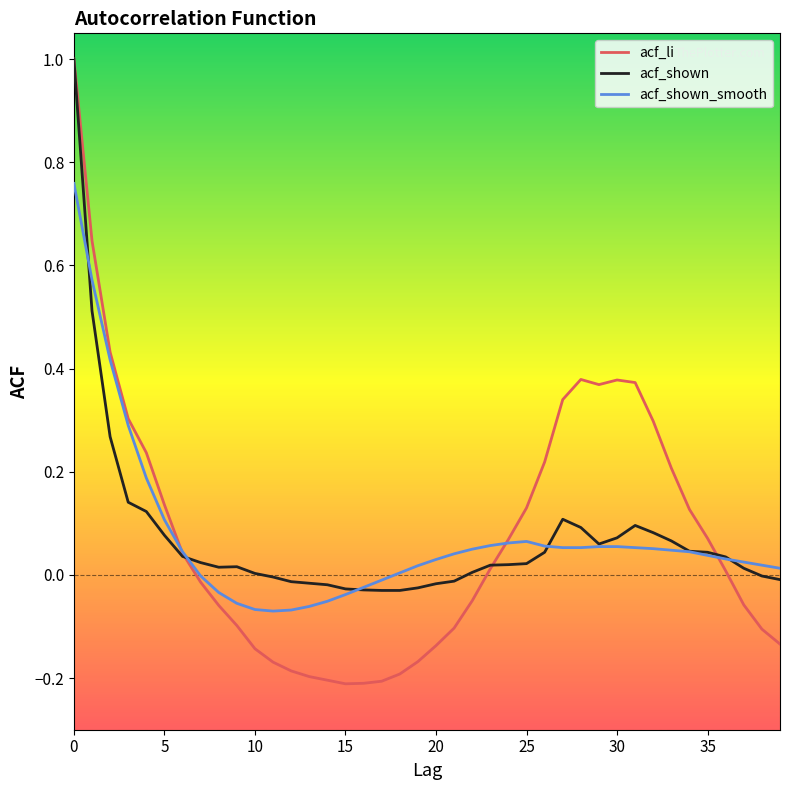

True or false: acf_shown and acf_li intersect in this chart.

True